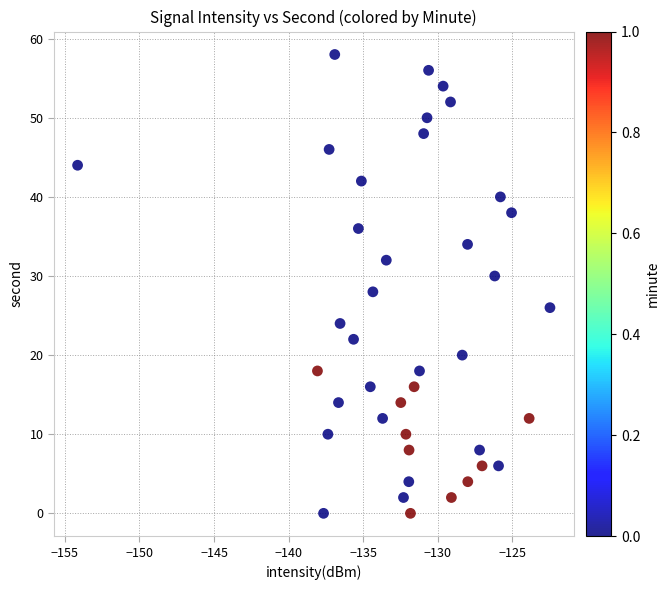

How many points are shown in the scatter plot?

40